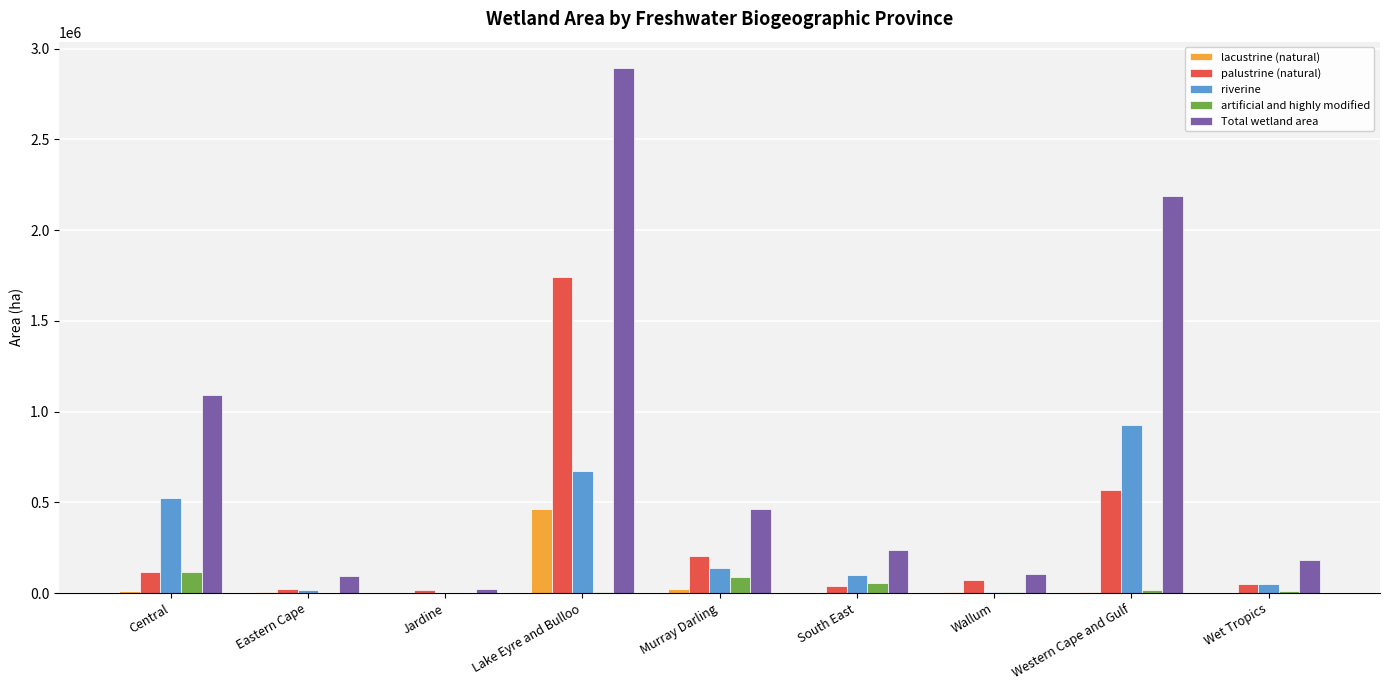

Between Lake Eyre and Bulloo and Murray Darling, which series saw the biggest shift?

Total wetland area